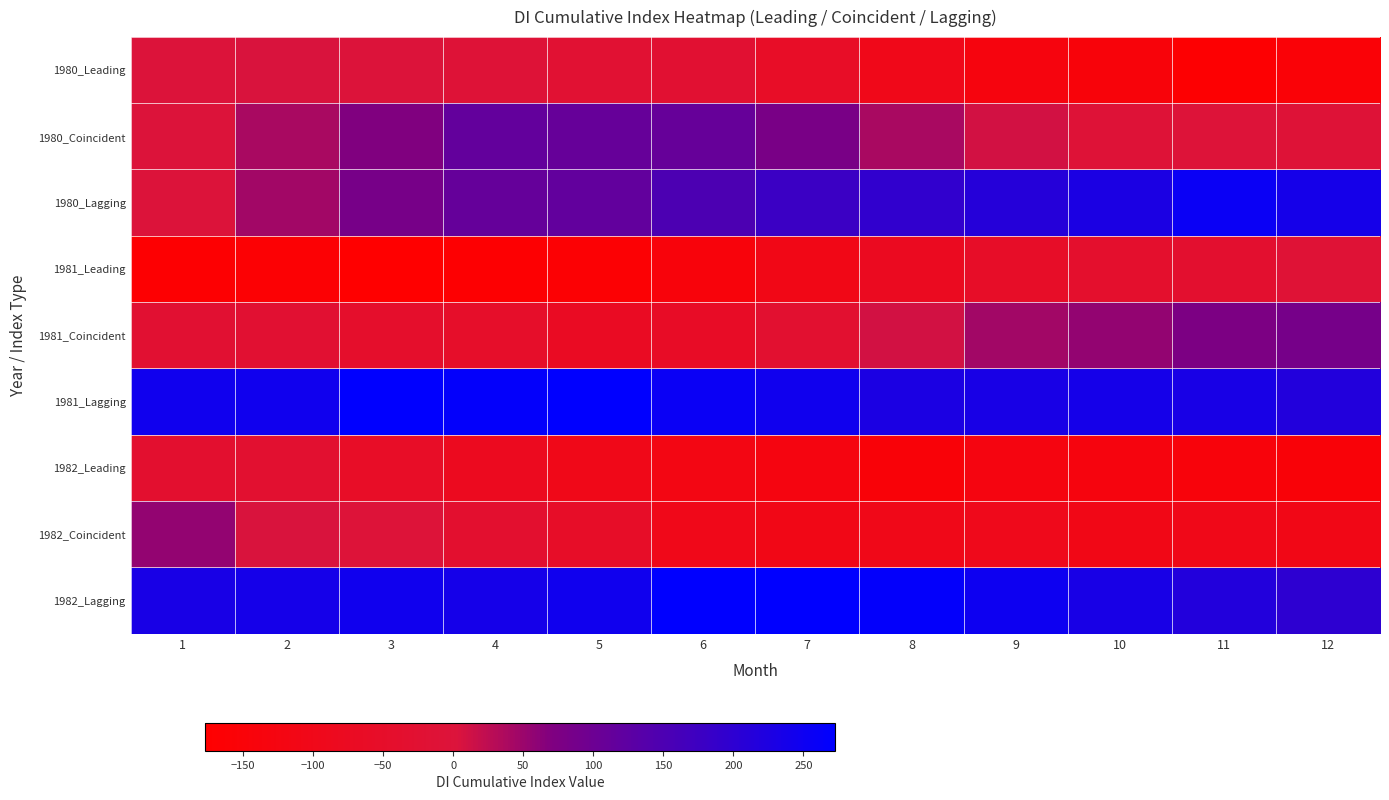

What is the smallest value displayed?

-177.1